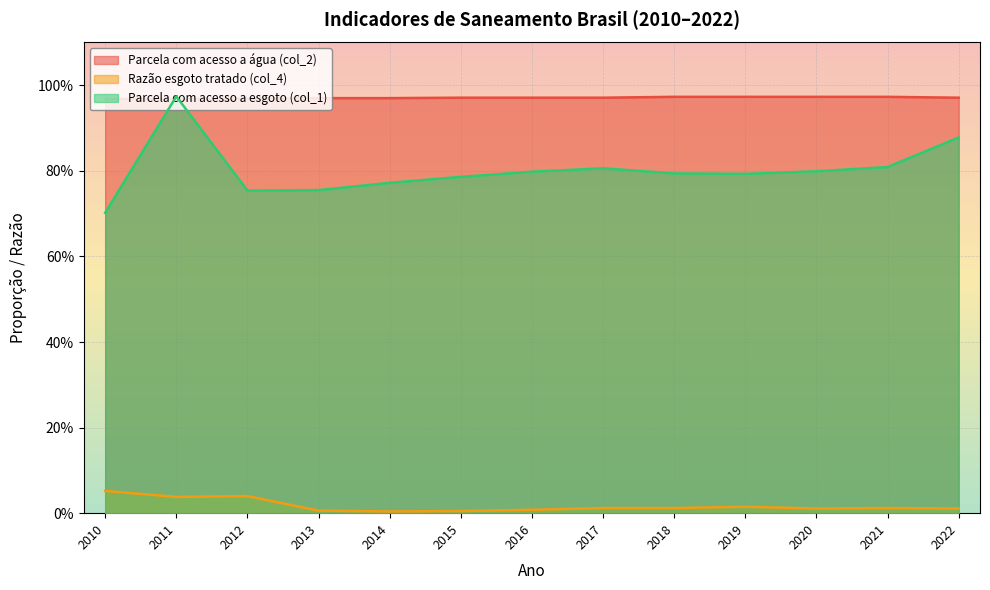

What is the spread (max minus min) of values at 2013?

1.0